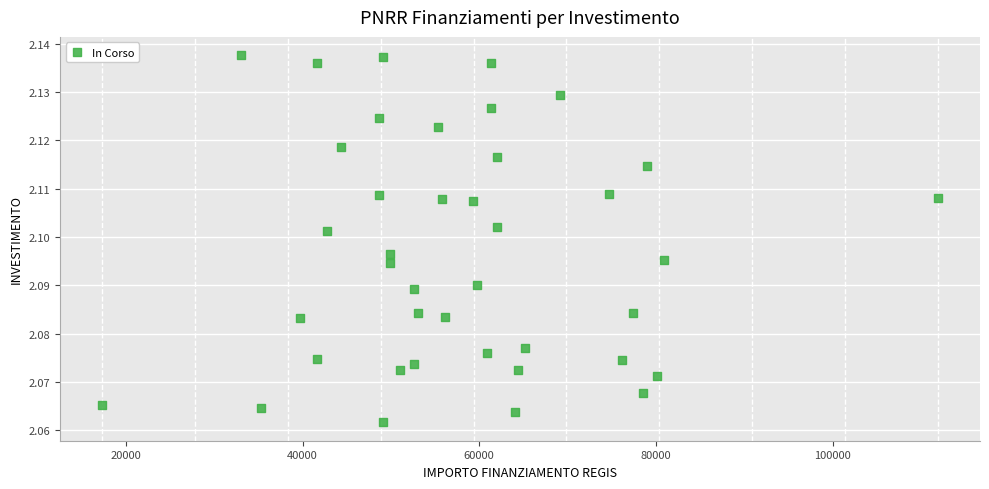

What is the range of X values (max minus min)?

94665.7